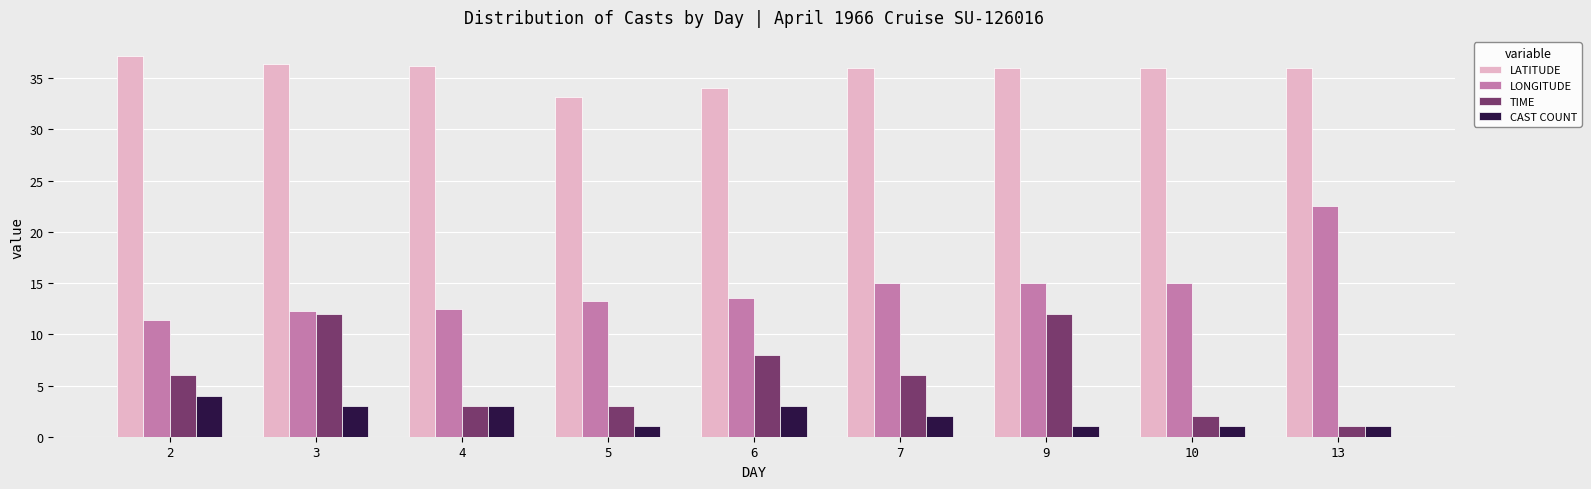

What is the value of the LATITUDE bar at the 5th from the left?

34.0